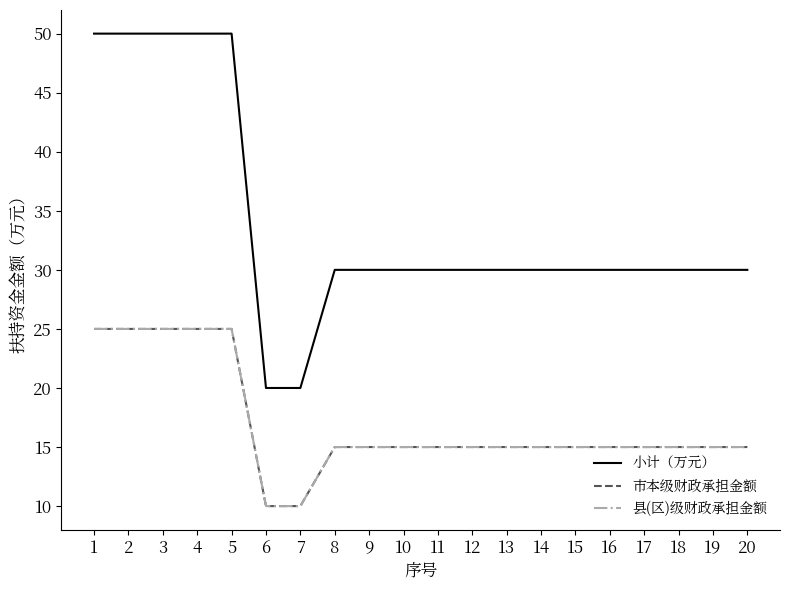

At which label is 小计（万元） closest to 35?

8